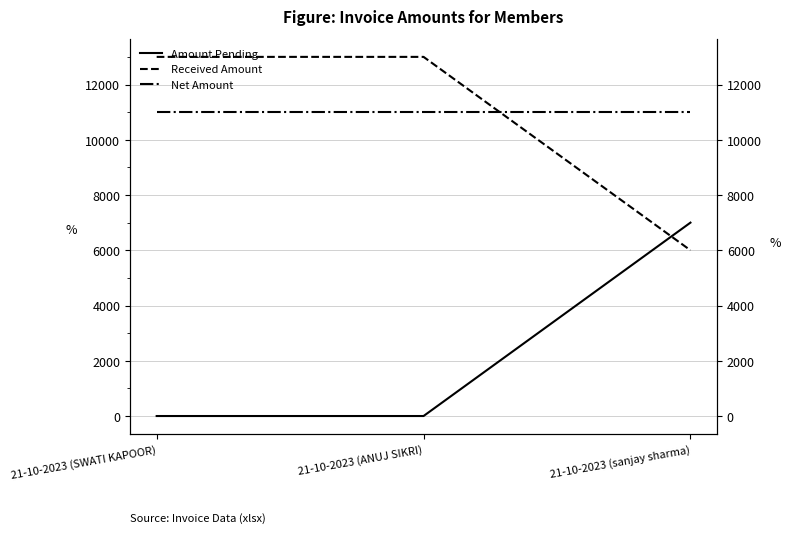

Which has a higher value, 21-10-2023 (ANUJ SIKRI) or 21-10-2023 (sanjay sharma)?

21-10-2023 (sanjay sharma)